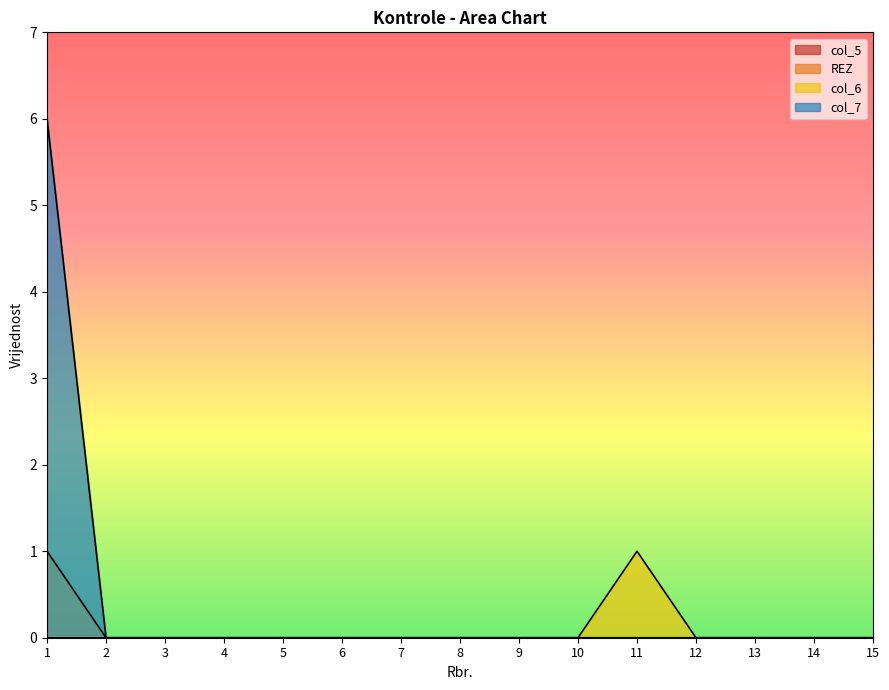

Is the value of col_7 at 13 greater than the value of col_6 at 7?

No